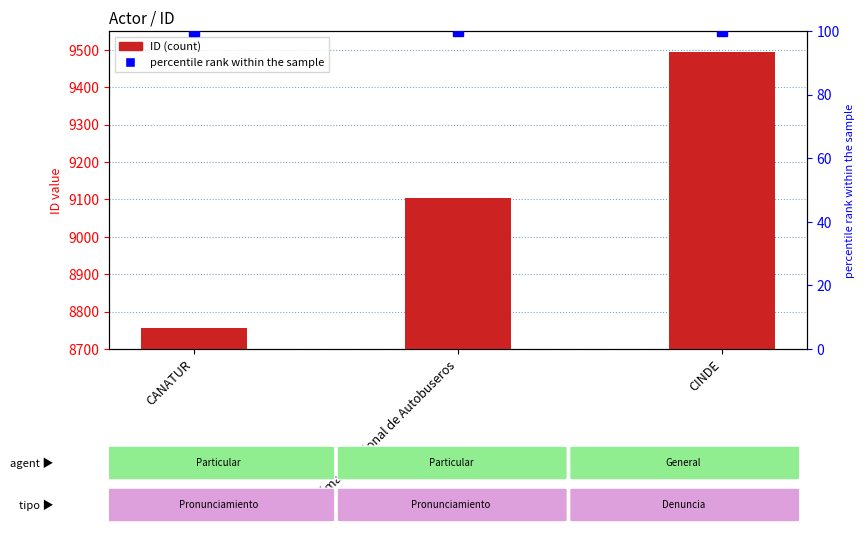

Rank the series at CANATUR from lowest to highest value.

percentile rank within the sample, ID